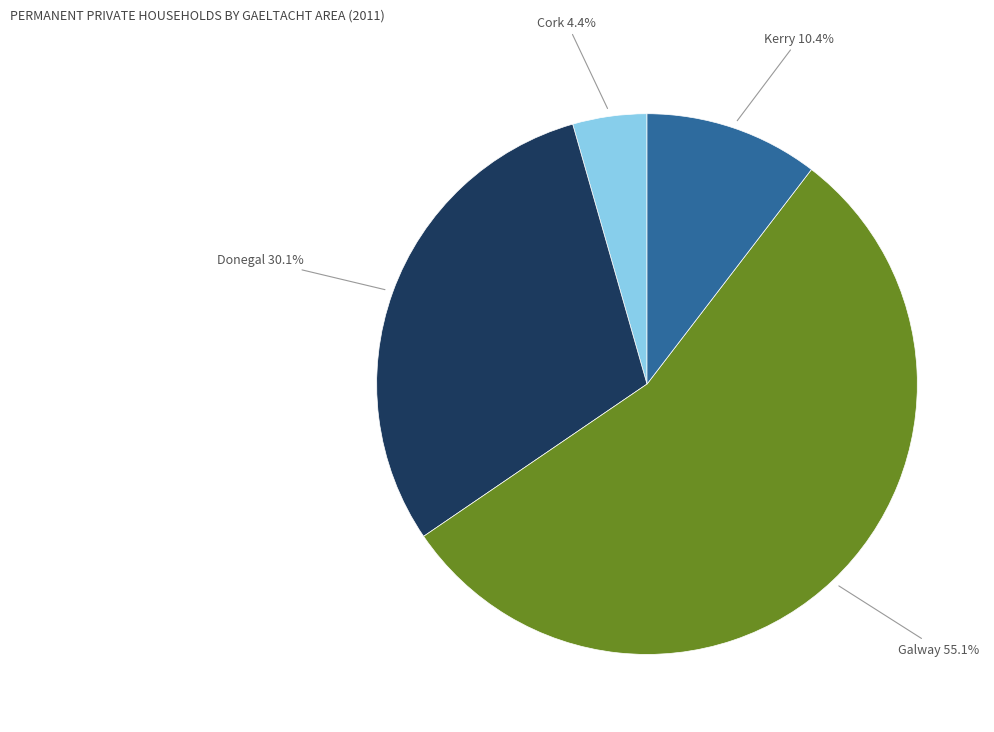

Does any single category account for the majority?

Yes